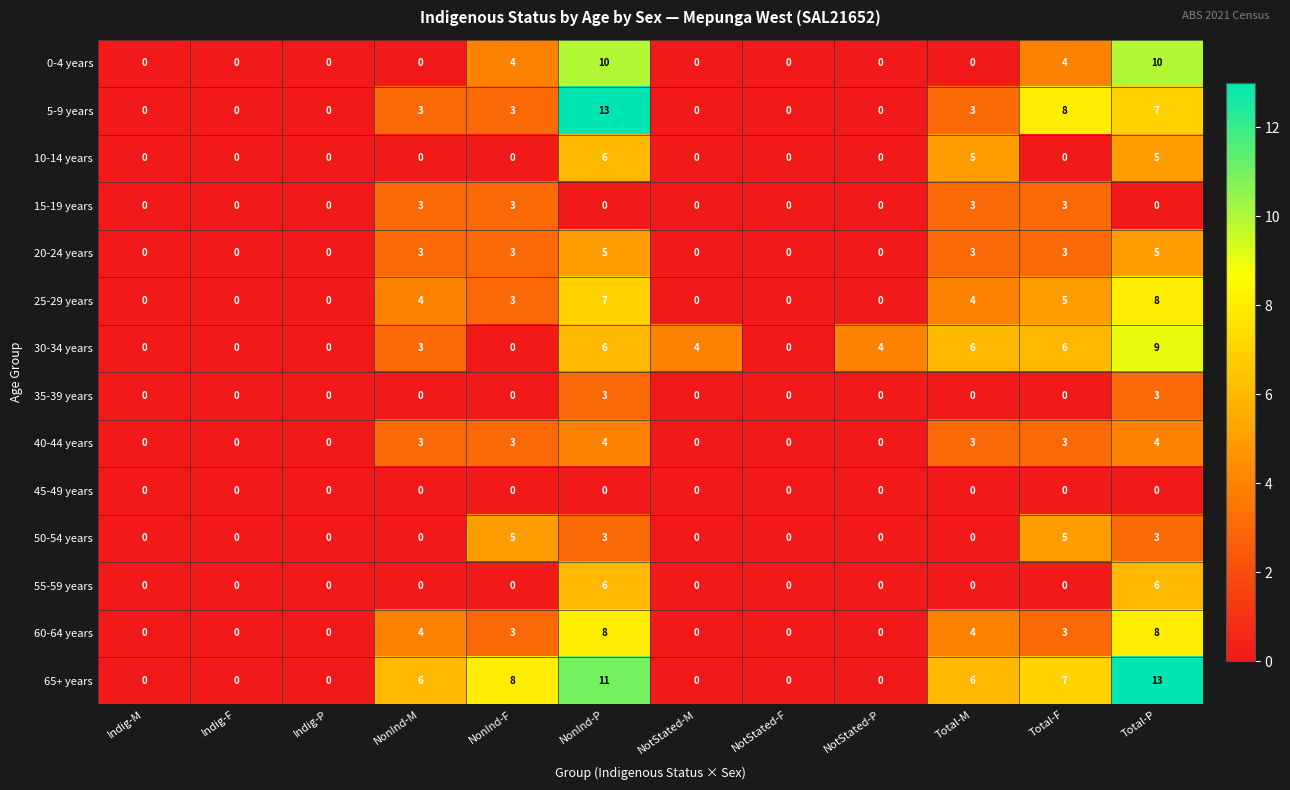

How many distinct data groups are displayed?

14